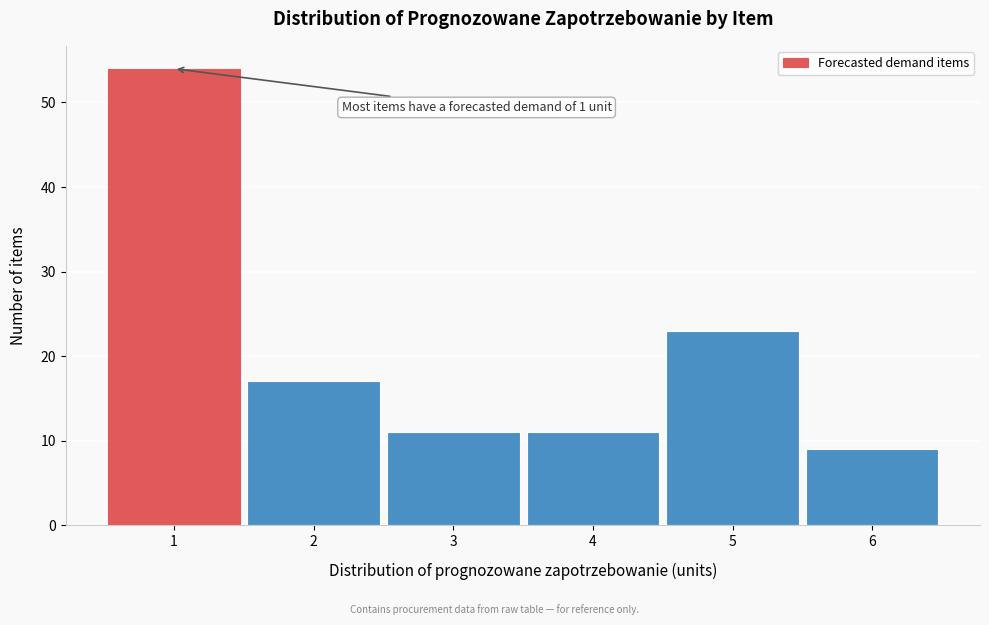

Which range on the x-axis has the tallest bar?

0.5 to 1.5